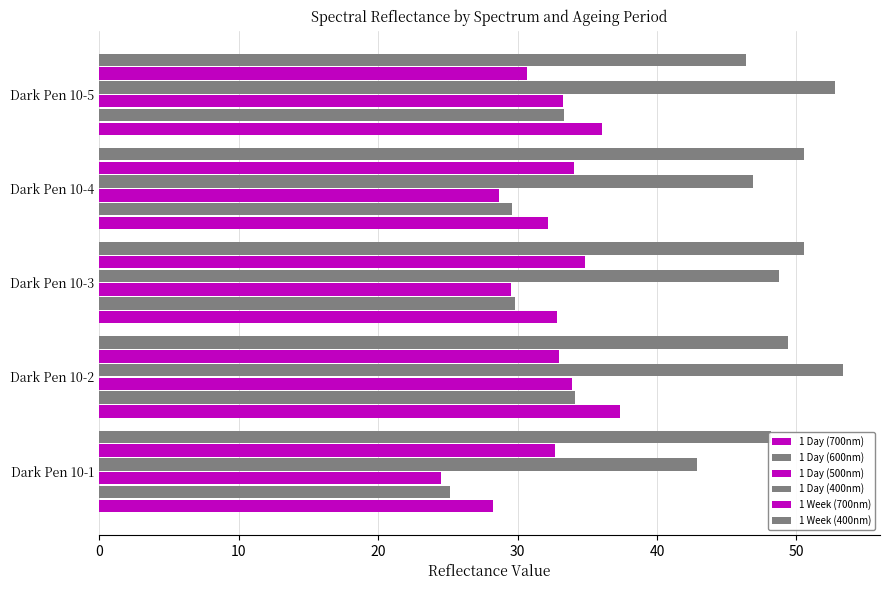

What is the maximum value shown in the chart?

53.3